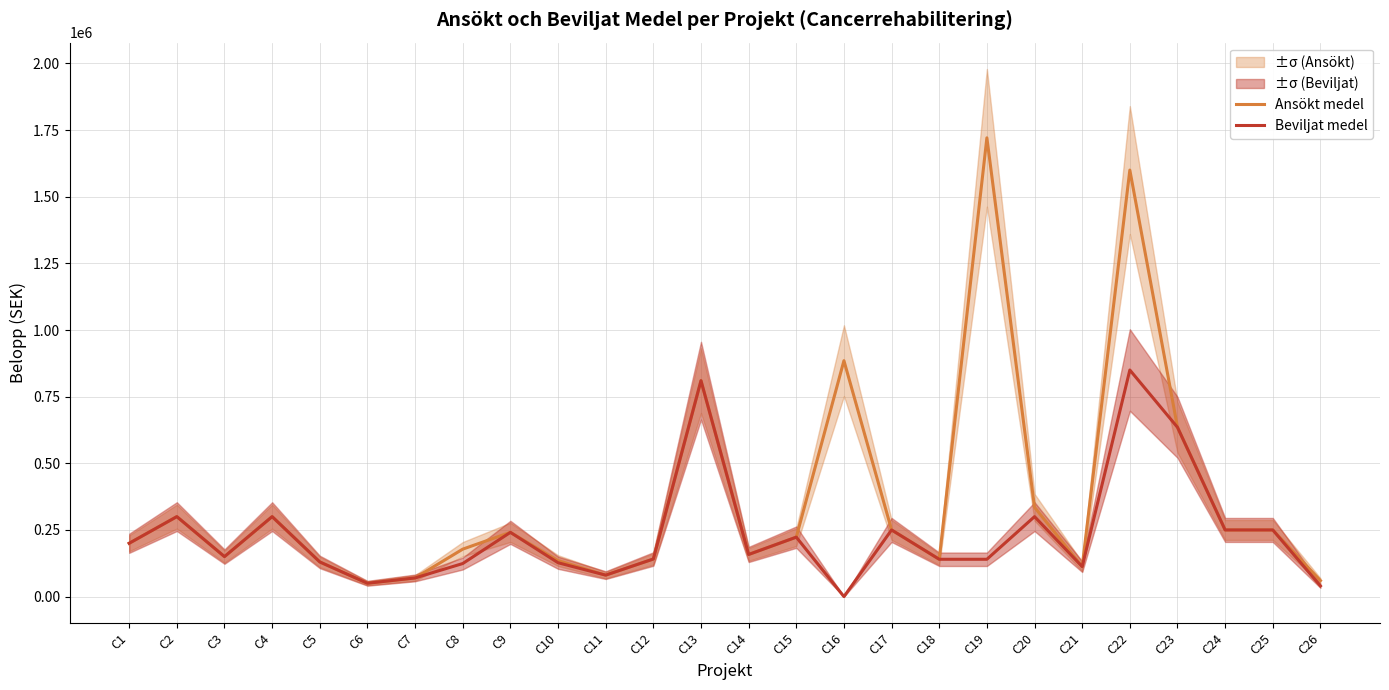

At which category is the sum across all series the highest?

C22